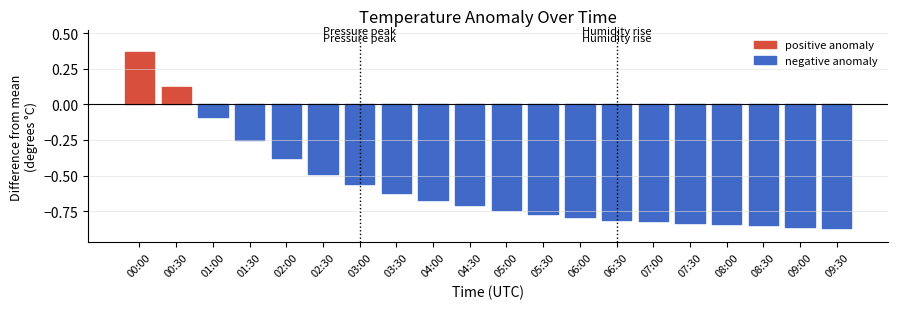

What is the difference between the second highest and minimum values in the temperature series?

1.0